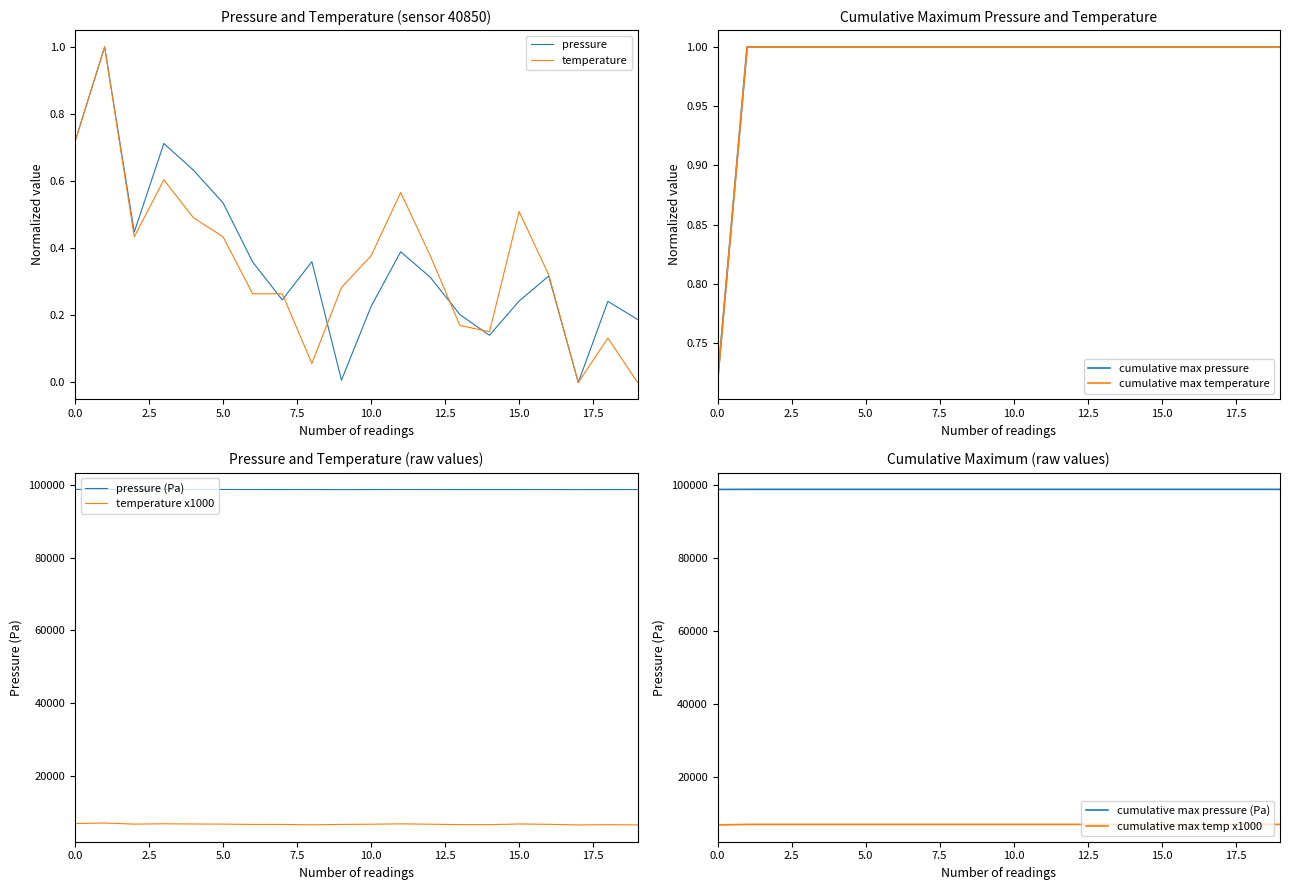

What is the minimum value for temperature x1000?

6380.0